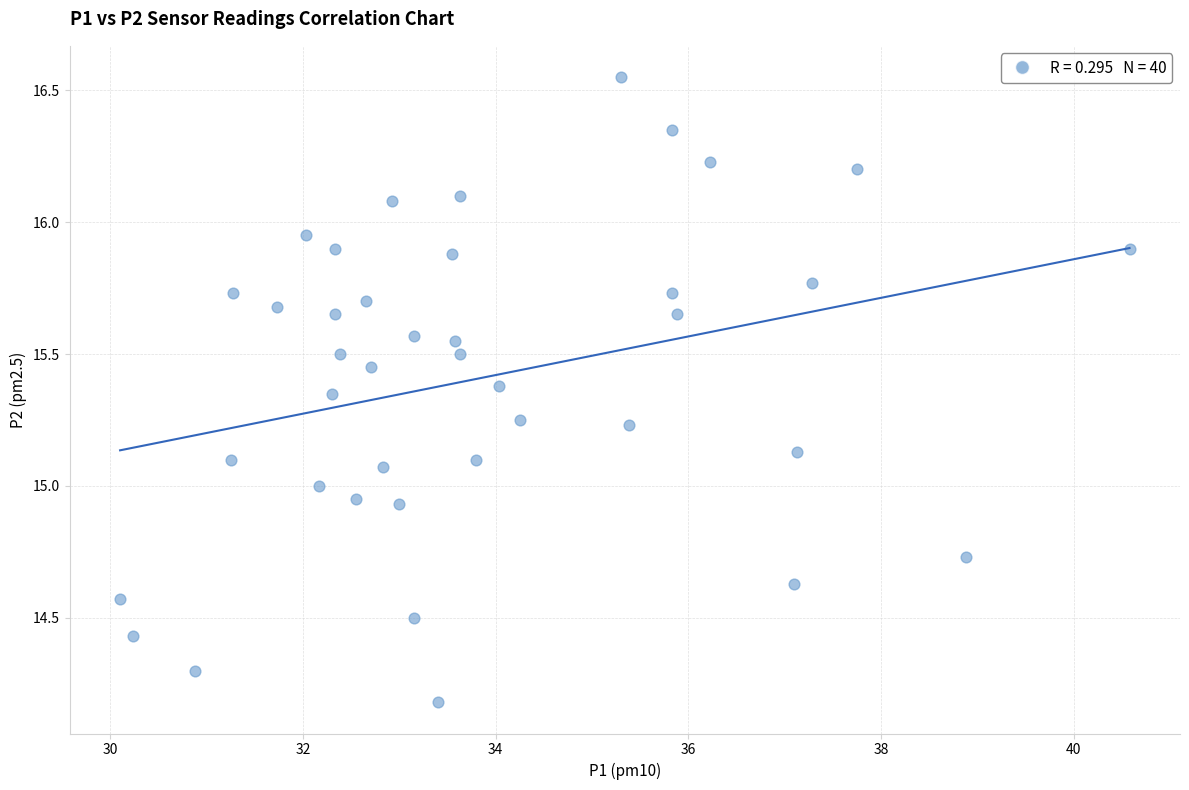

What is the range of X values (max minus min)?

10.5